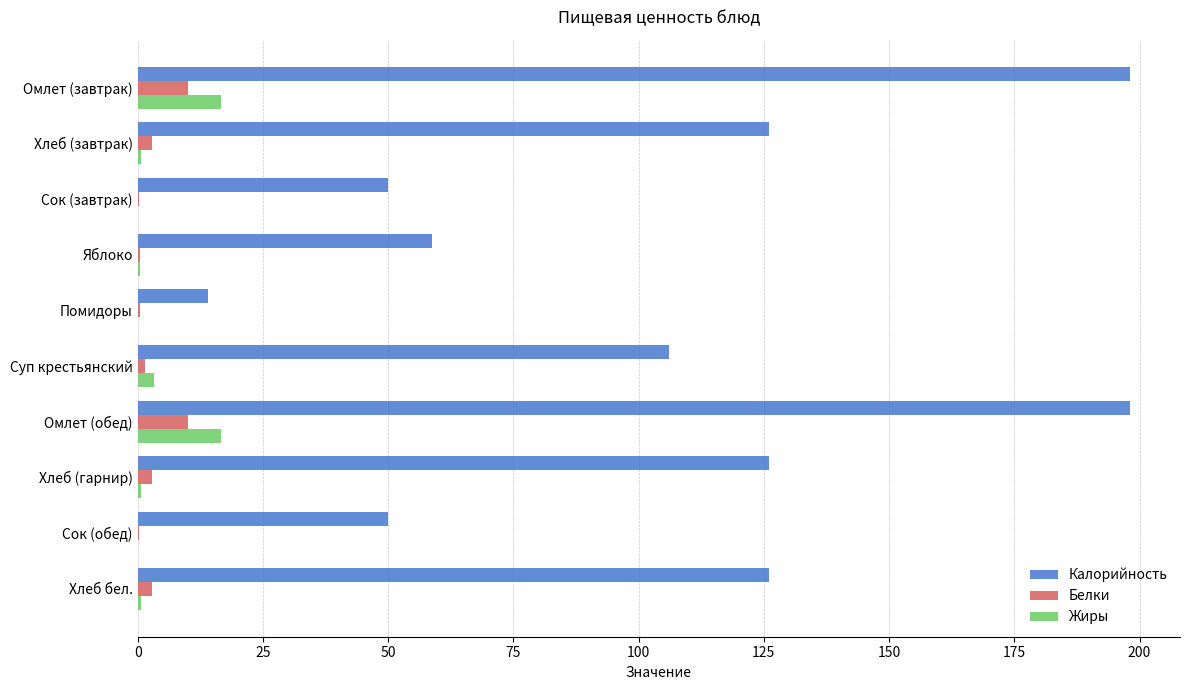

Between Яблоко and Суп крестьянский, which series saw the biggest shift?

Калорийность